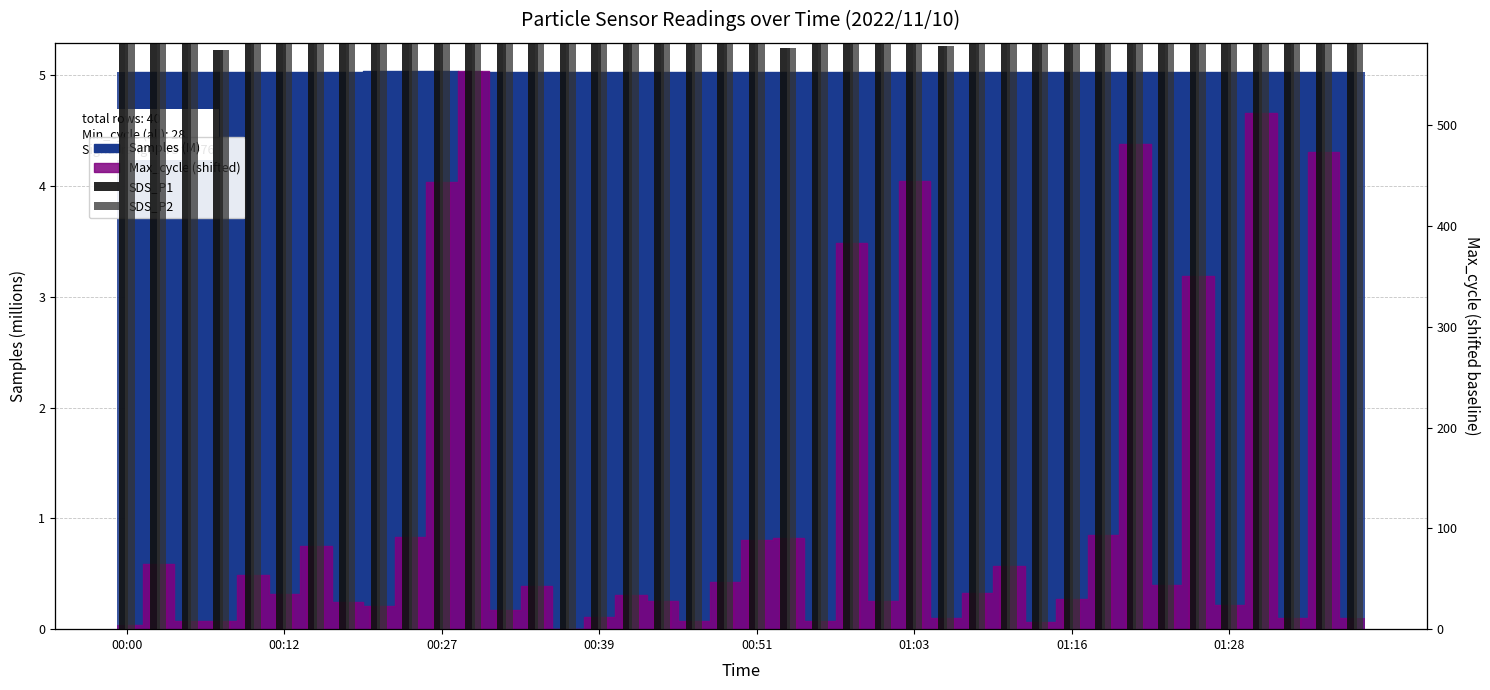

What is the average value of the SDS_P2 series?

5.3